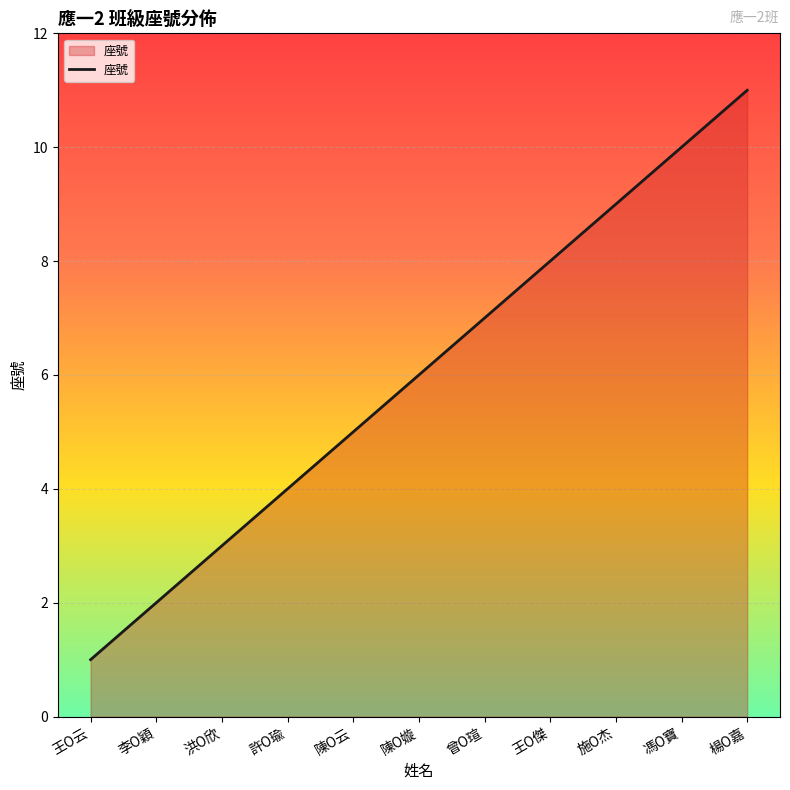

What is the difference between the maximum and minimum values?

10